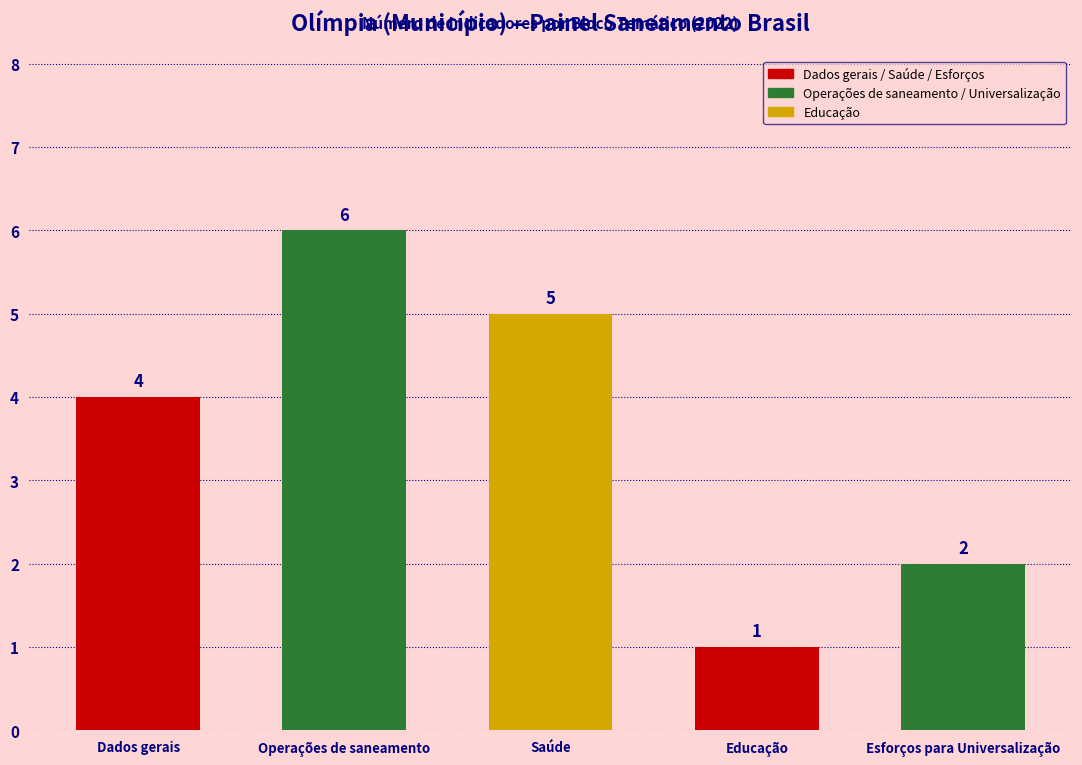

At which category does the chart reach its peak across all series?

Operações de saneamento